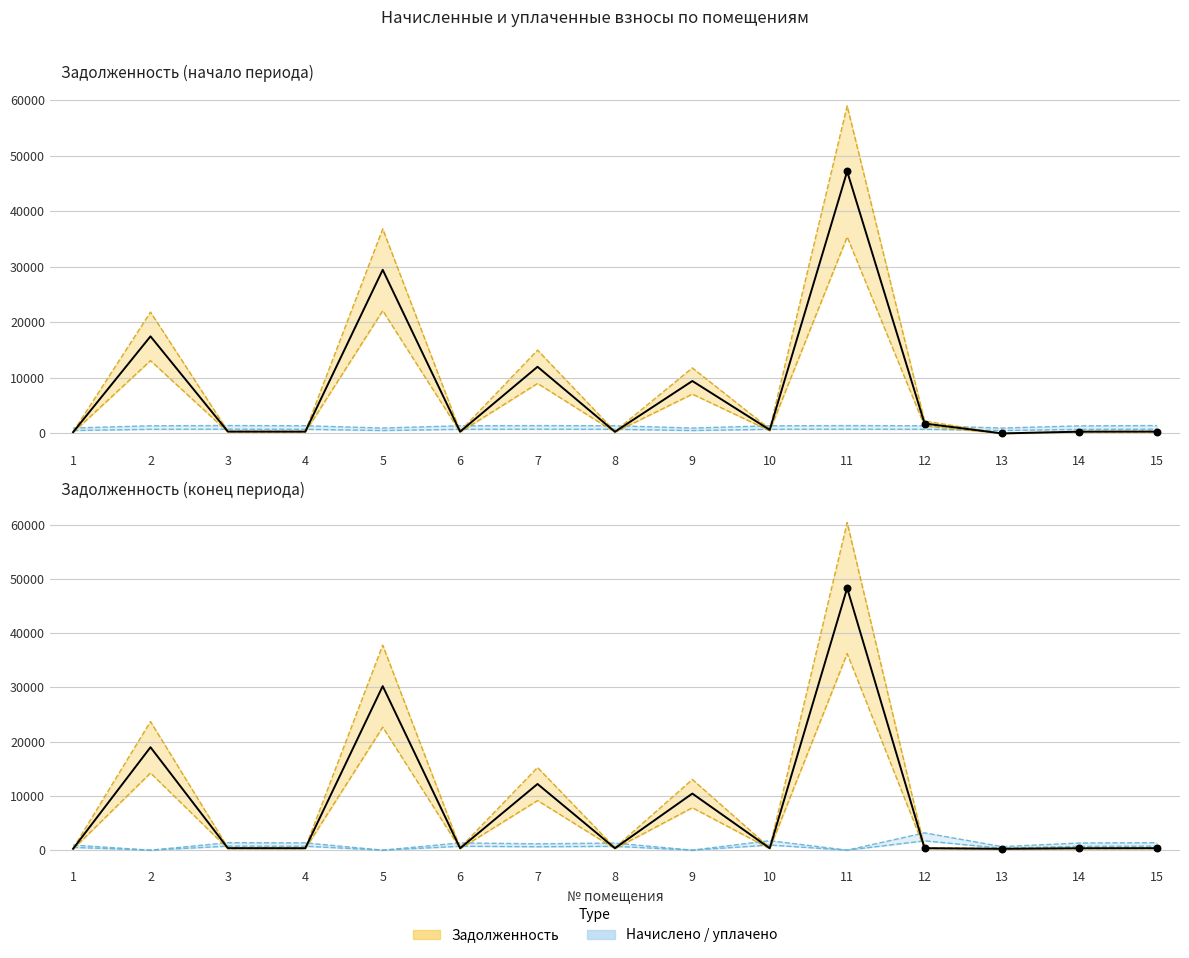

Which series has the largest Y range (max minus min)?

Задолженность (кон.)